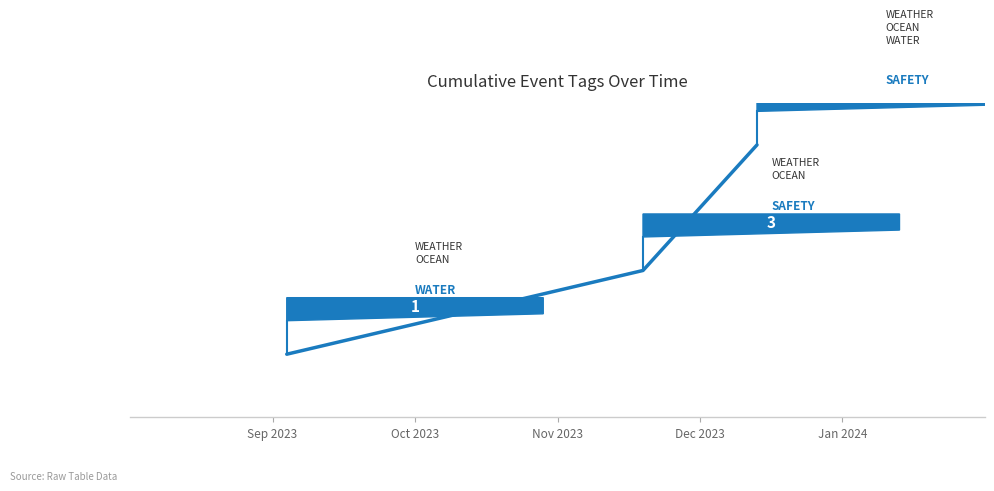

What is the average value?

3